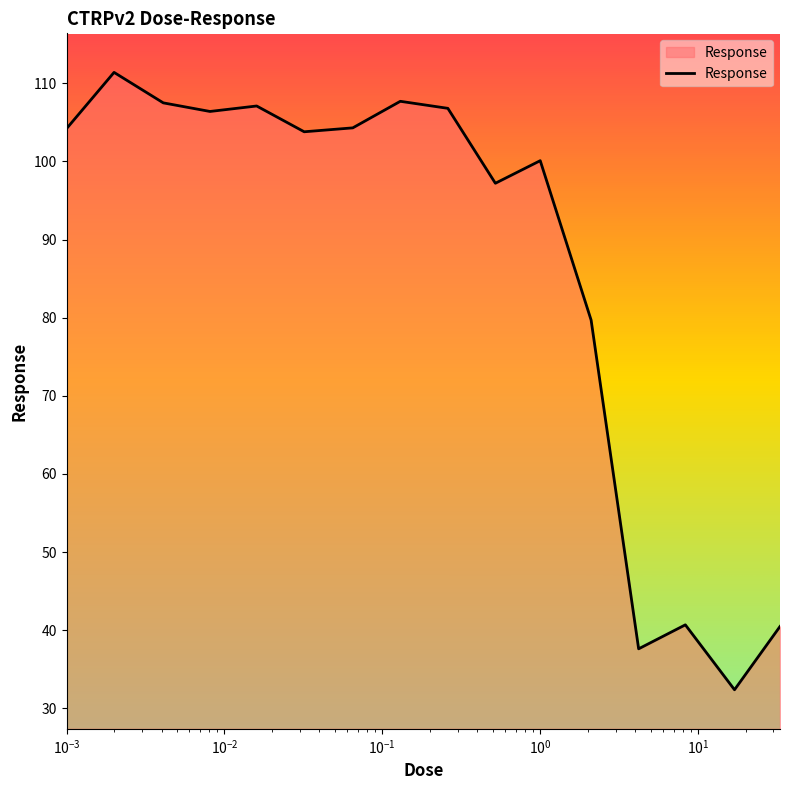

What is the difference between the maximum and minimum values?

79.0